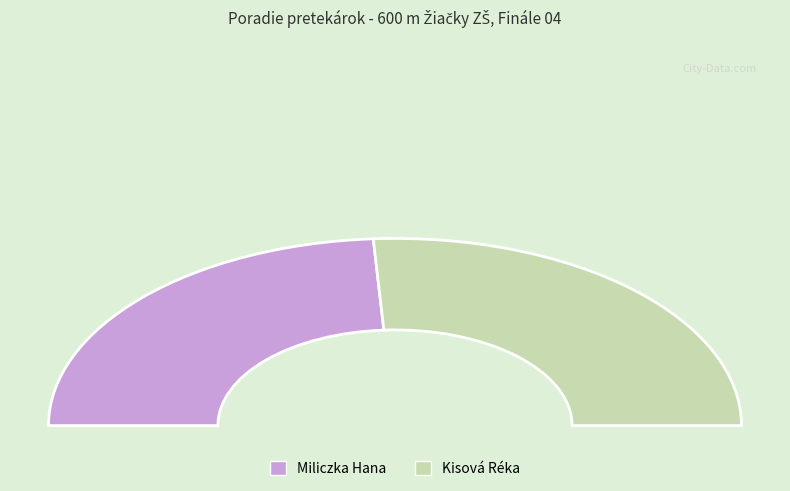

The Kisová Réka slice represents 46% of the pie. True or false?

False